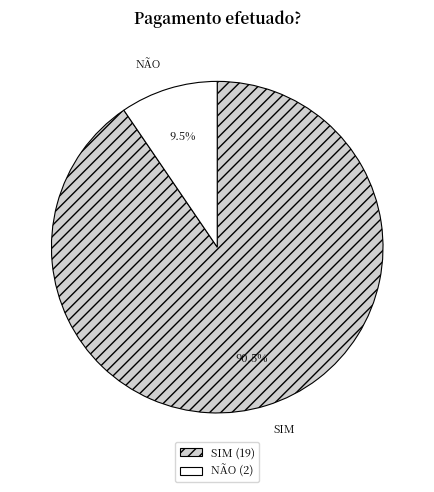

Do NÃO and SIM together represent more than half of the pie?

Yes